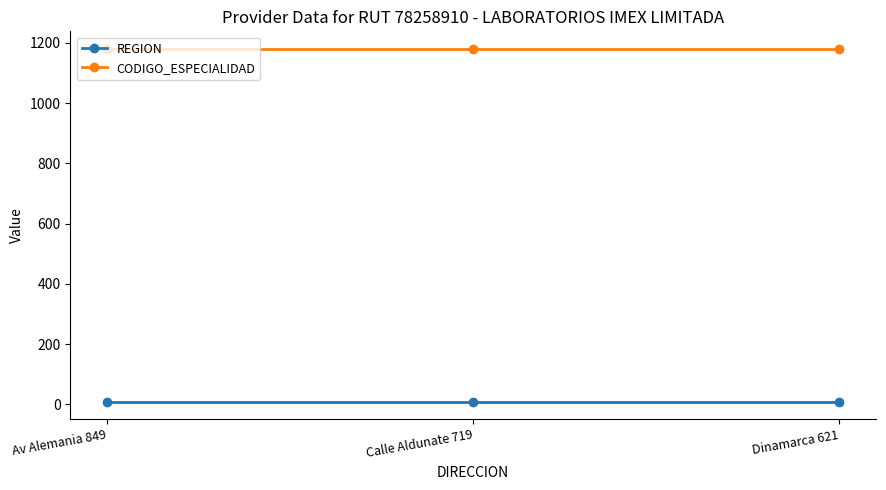

Does the chart display data point markers on the line(s)?

Yes